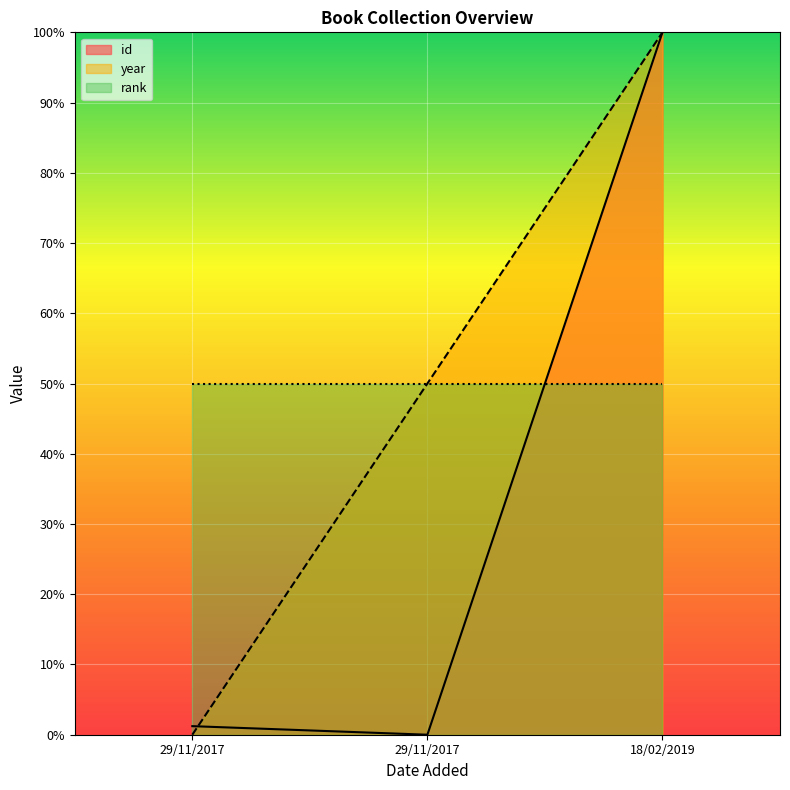

True or false: id has a value of -32.6 at 29/11/2017.

False